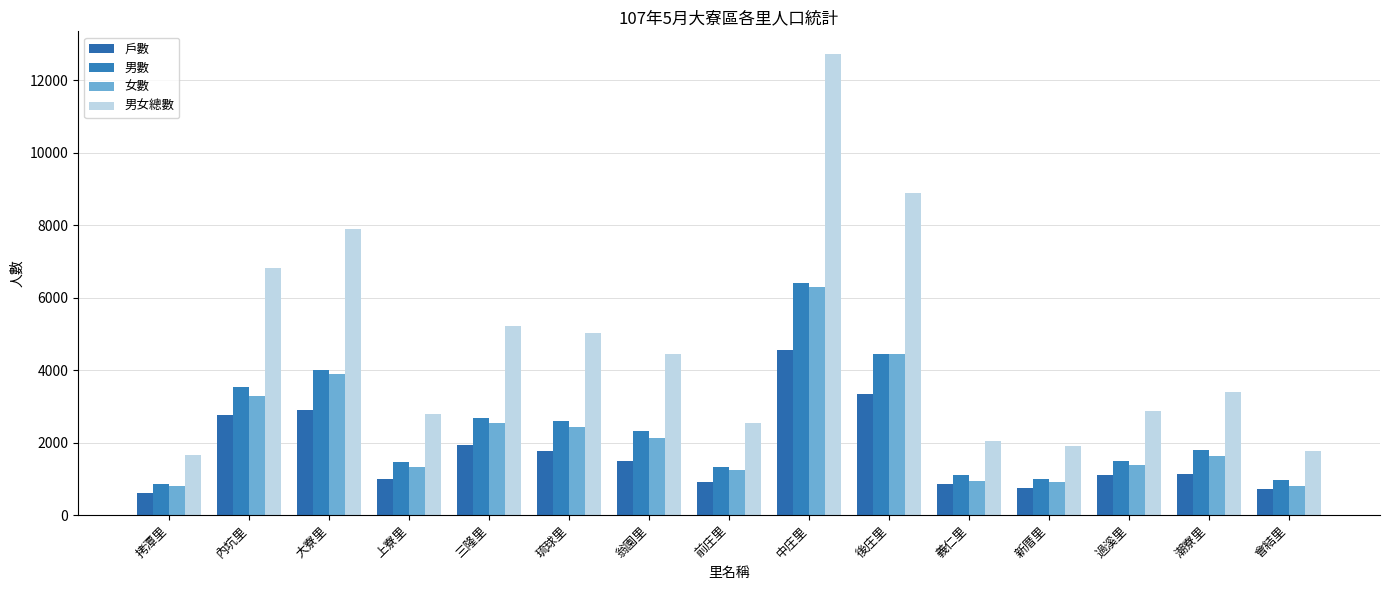

Which label corresponds to the smallest value in the chart?

拷潭里